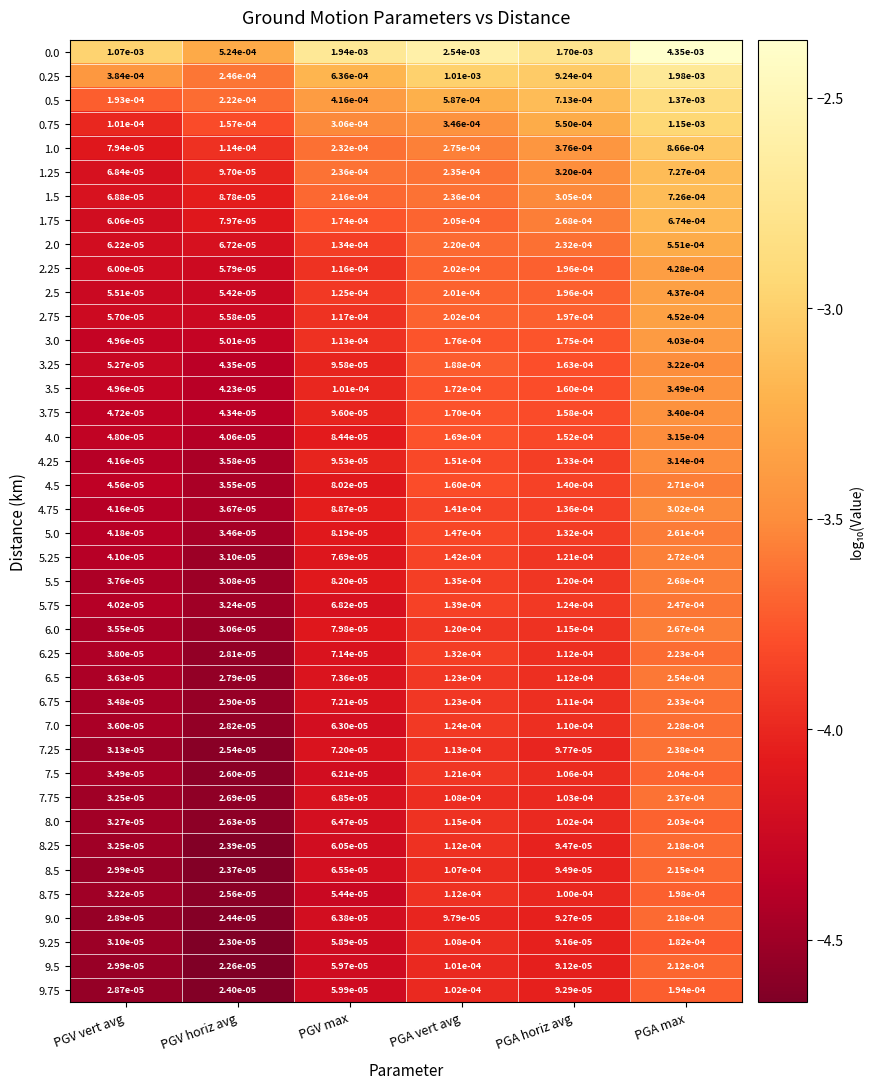

At which label is 8.25 closest to 0?

PGV horiz avg